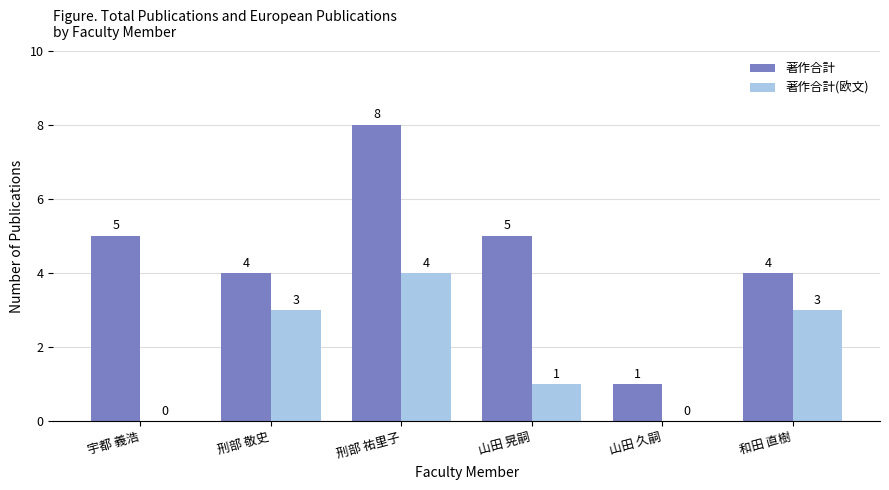

What is the spread (max minus min) of values at 山田 晃嗣?

4